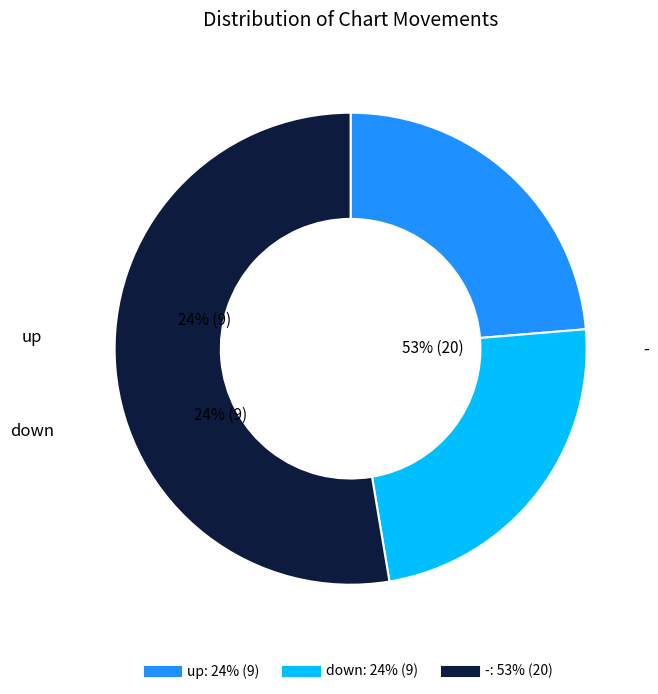

To the nearest percent, what is the difference between the largest and smallest slice percentages?

29%